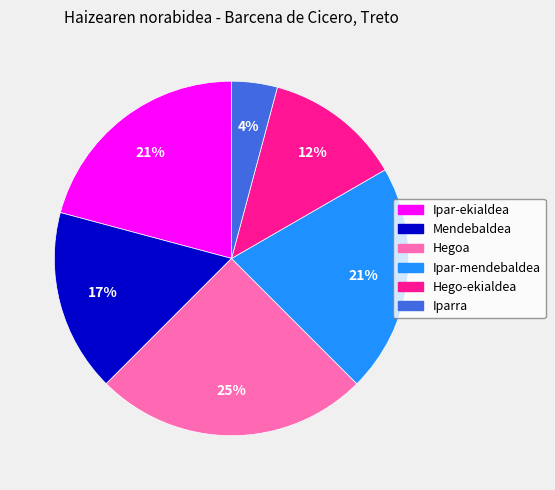

Which has a higher value, Iparra or Ipar-mendebaldea?

Ipar-mendebaldea